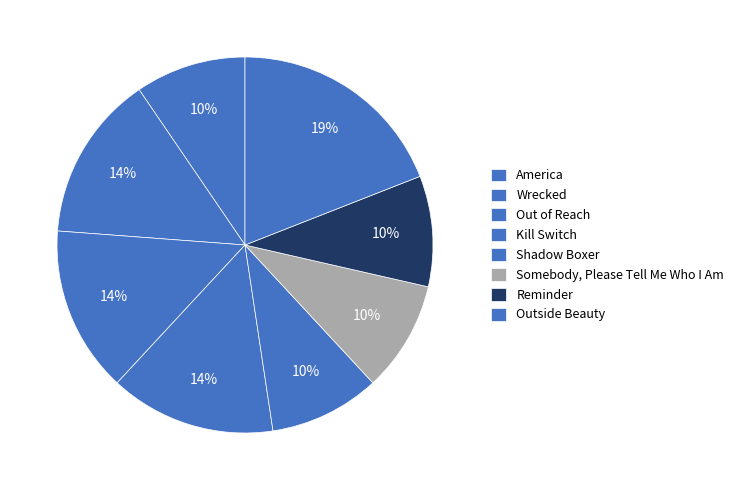

Which has a higher value, Outside Beauty or America?

Outside Beauty